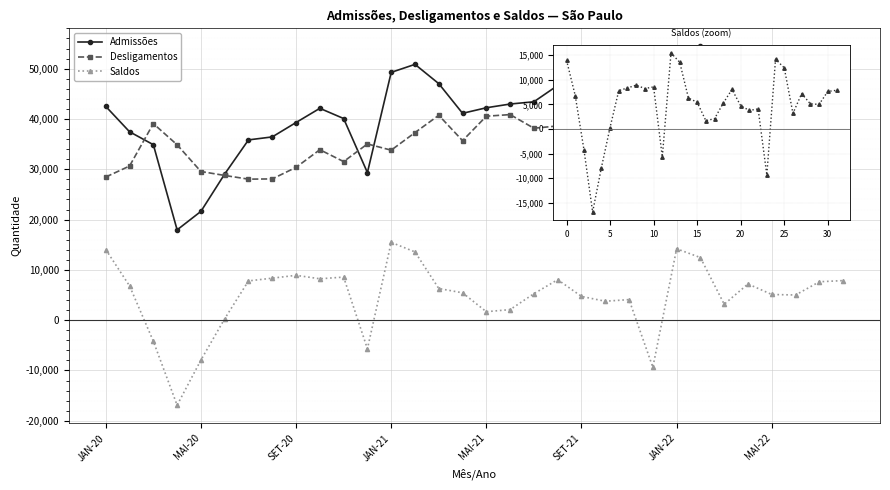

True or false: Desligamentos has more than 2 interior local peaks.

True